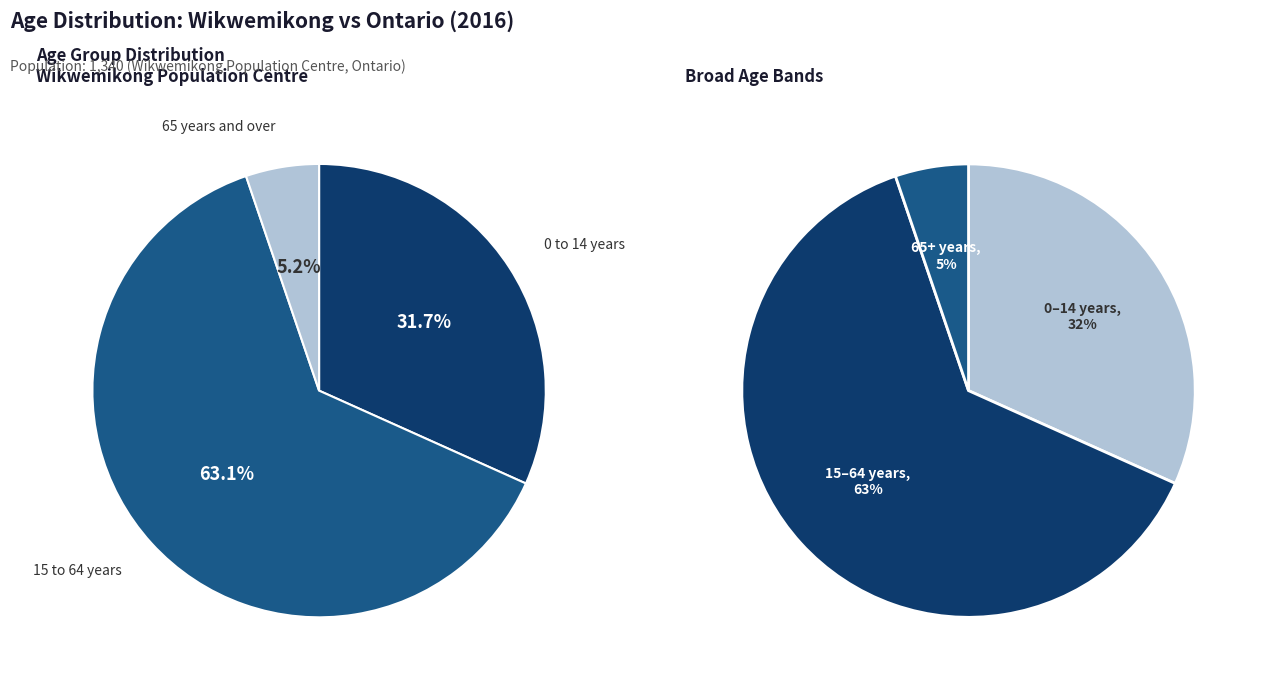

To the nearest percent, what is the combined percentage of 65 years and over and 15 to 64 years?

68%